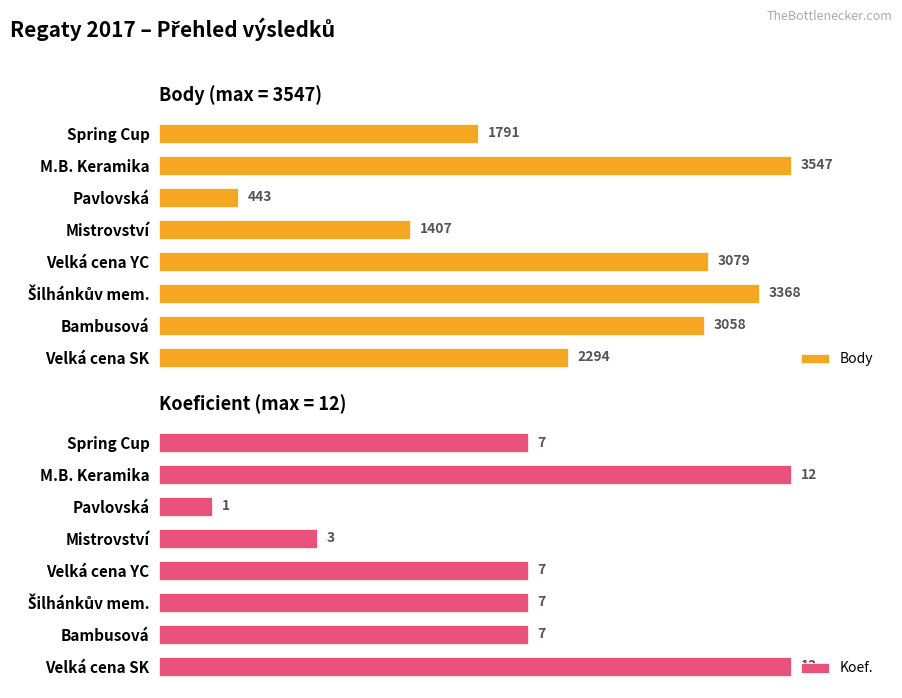

True or false: Body has a value of 57.5 at Velká cena YC.

False